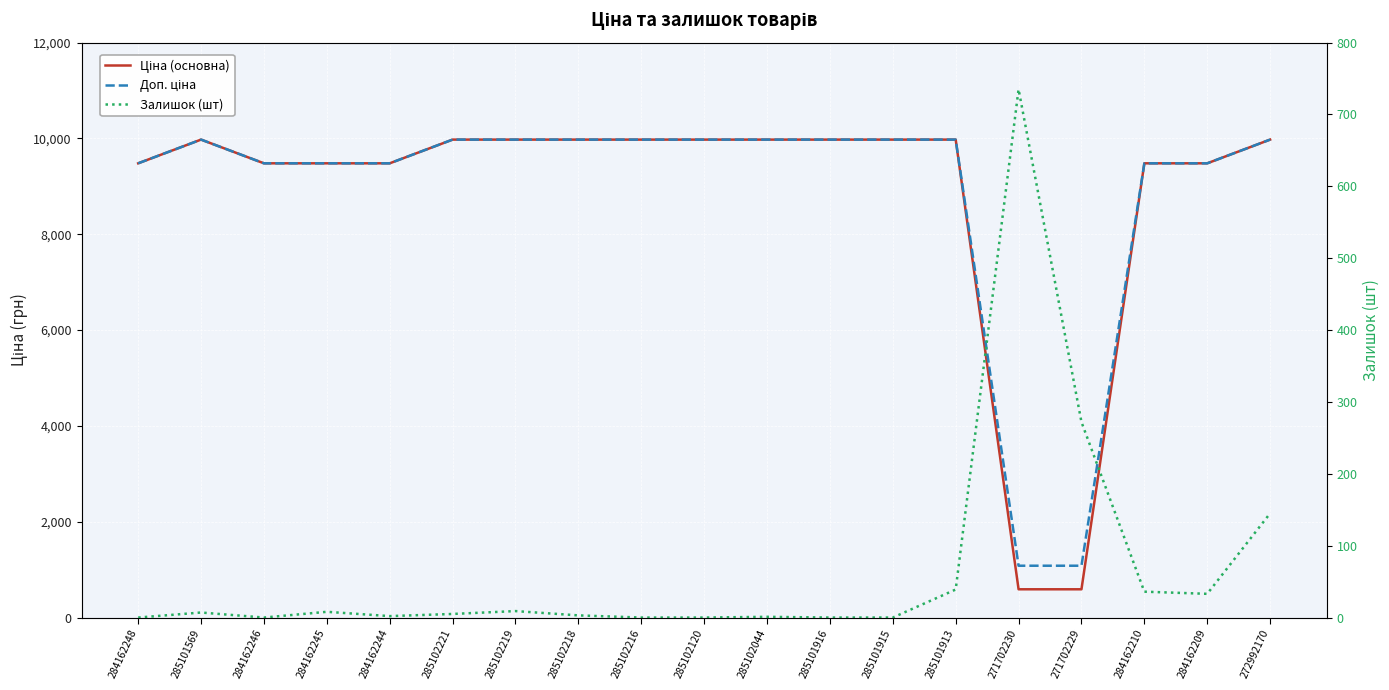

Where do Ціна (основна) and Залишок (шт) first cross each other?

285101913 and 271702230